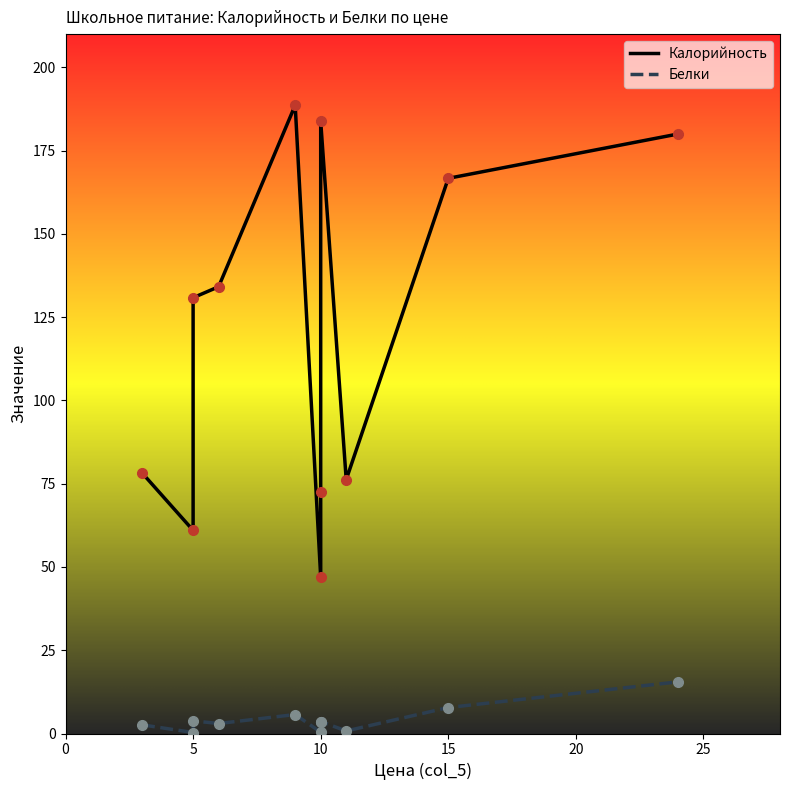

Between 25 and 7, which series saw the biggest shift?

Калорийность